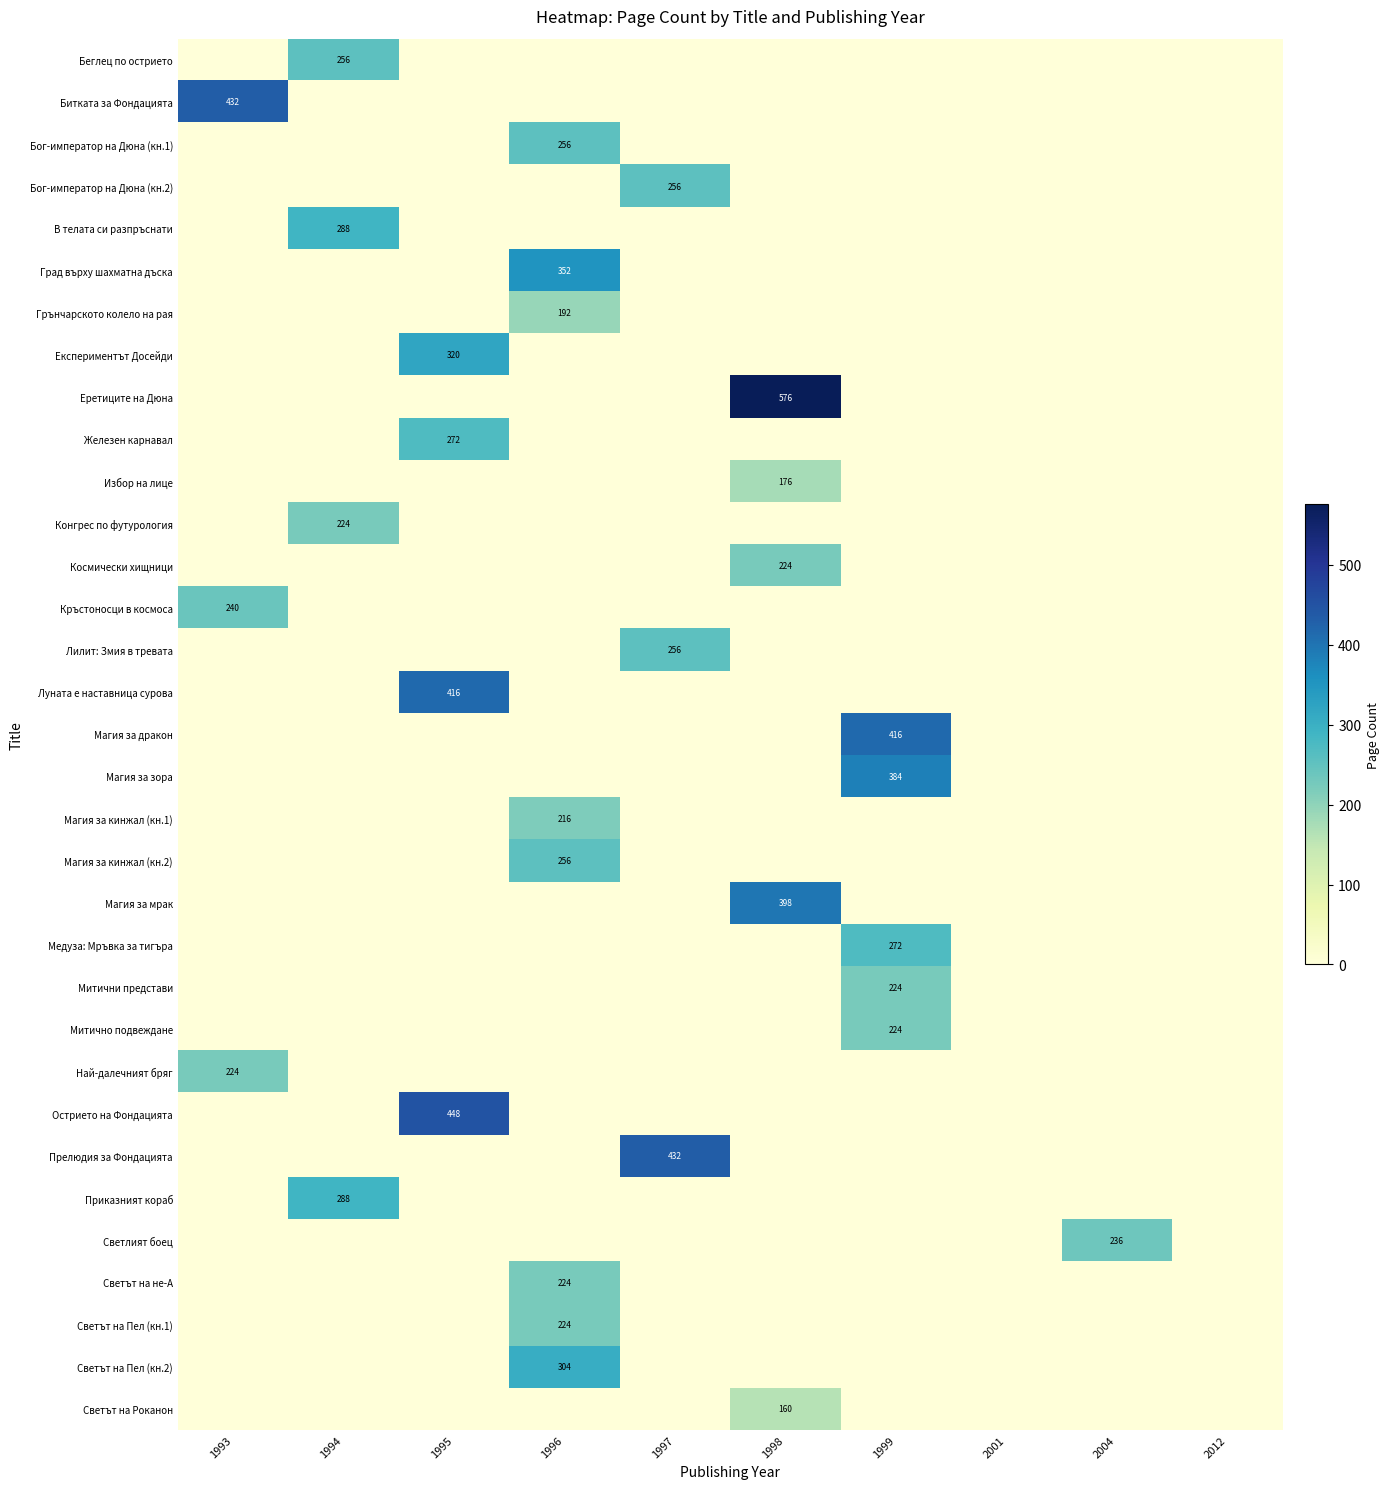

At which category is the sum across all series the highest?

1996